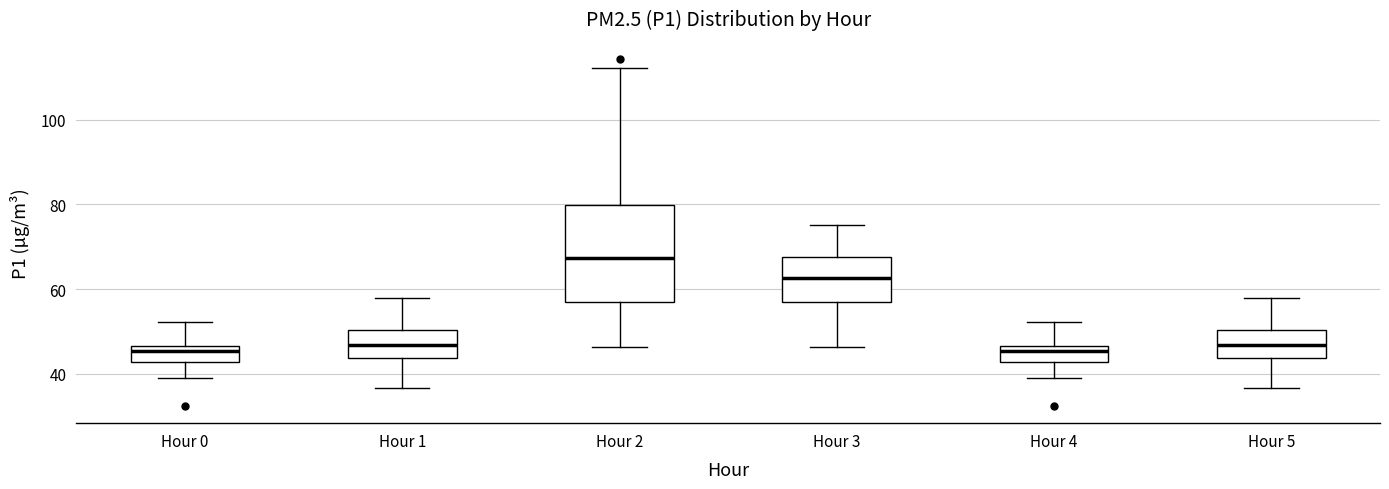

Where is the upper edge of the box for Hour 0 on the y-axis? The values are not printed on the chart, so give them approximately, as read against the axis.

46